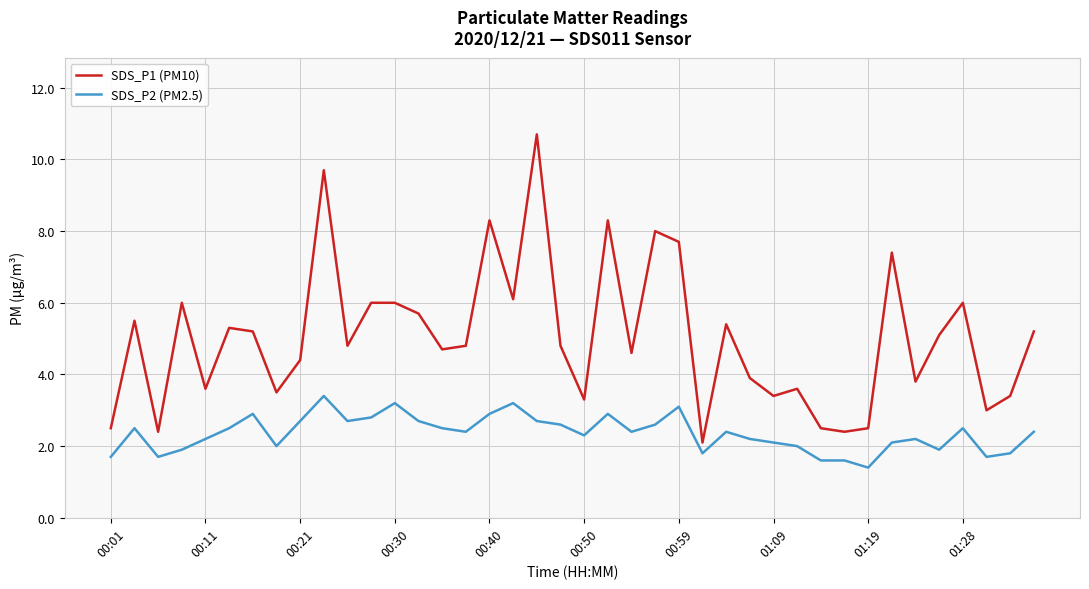

Which series has the largest total across all categories?

SDS_P1 (PM10)